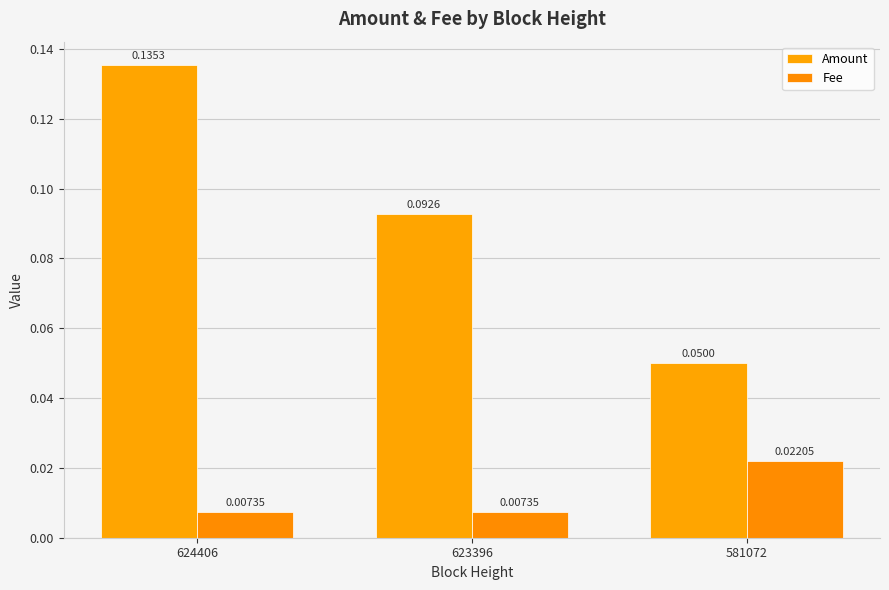

Which series has the largest total across all categories?

Amount